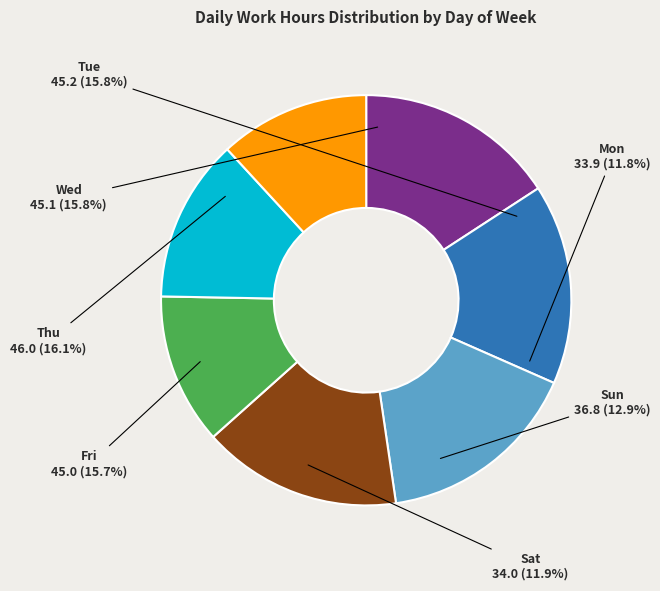

Is it true that 27-Wed is 1% of the pie?

False